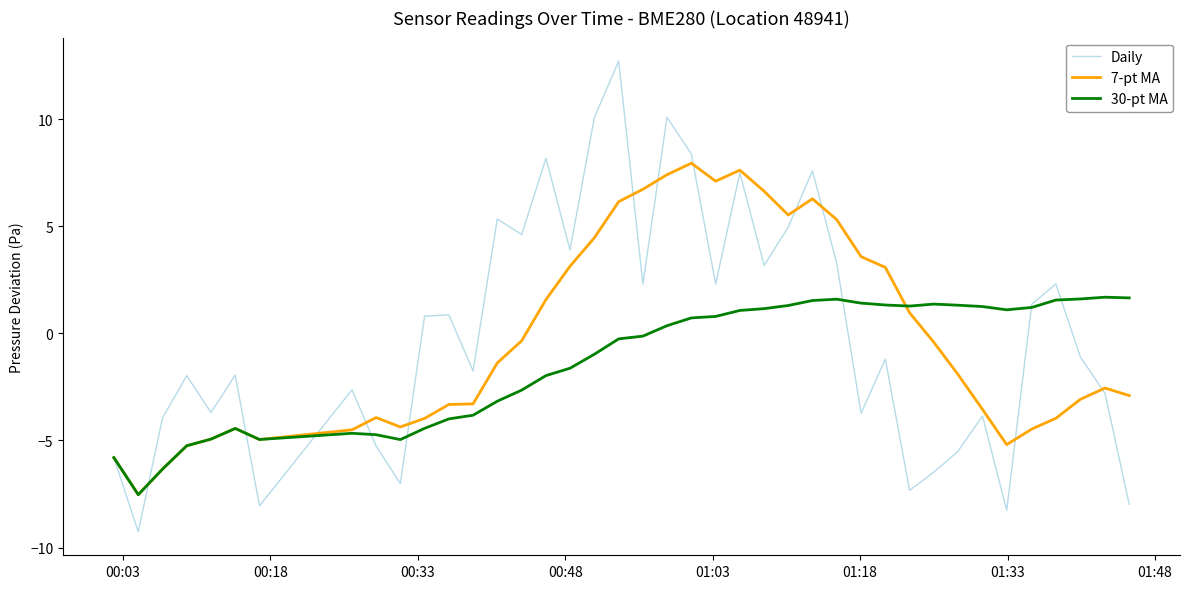

What is the maximum value shown in the chart?

12.7